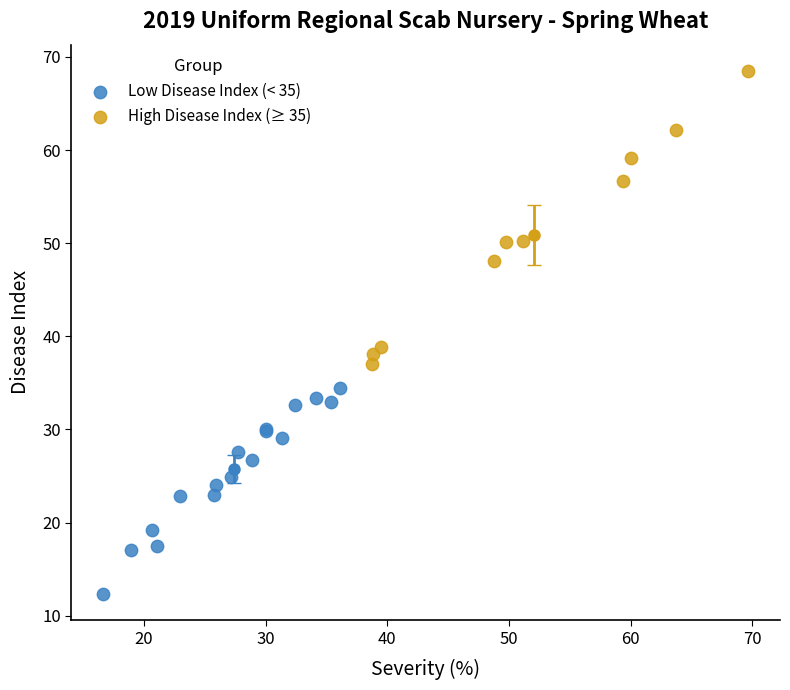

Which series reaches the maximum Y coordinate?

High Disease Index (≥ 35)